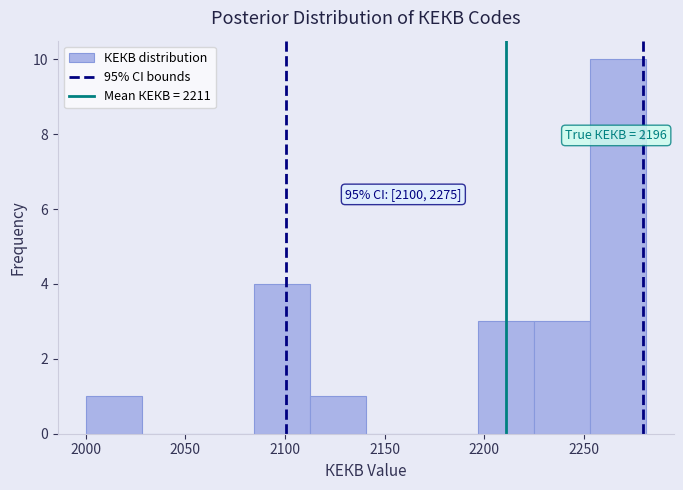

Which range on the x-axis has the tallest bar?

2255 to 2280